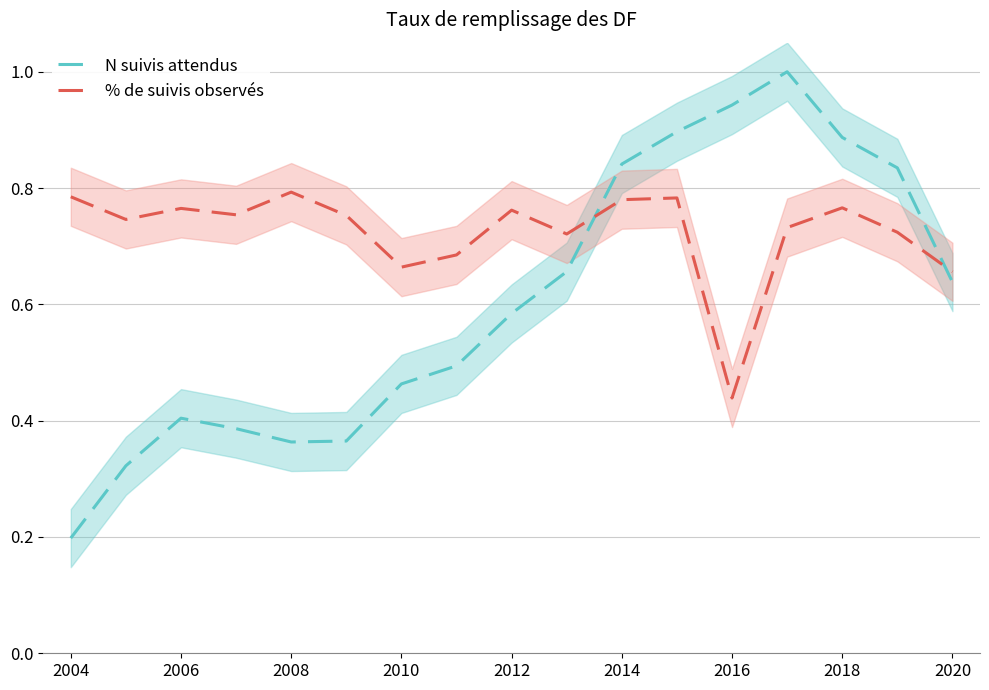

Is it true that N suivis attendus equals 0.2 at 2018?

False